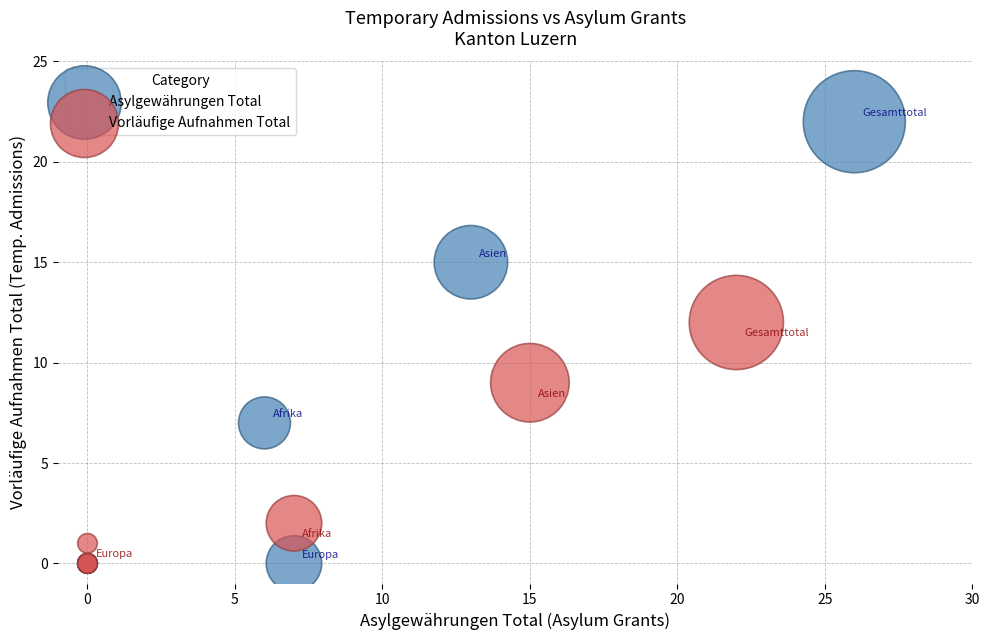

Which series reaches the maximum Y coordinate?

Asylgewährungen Total